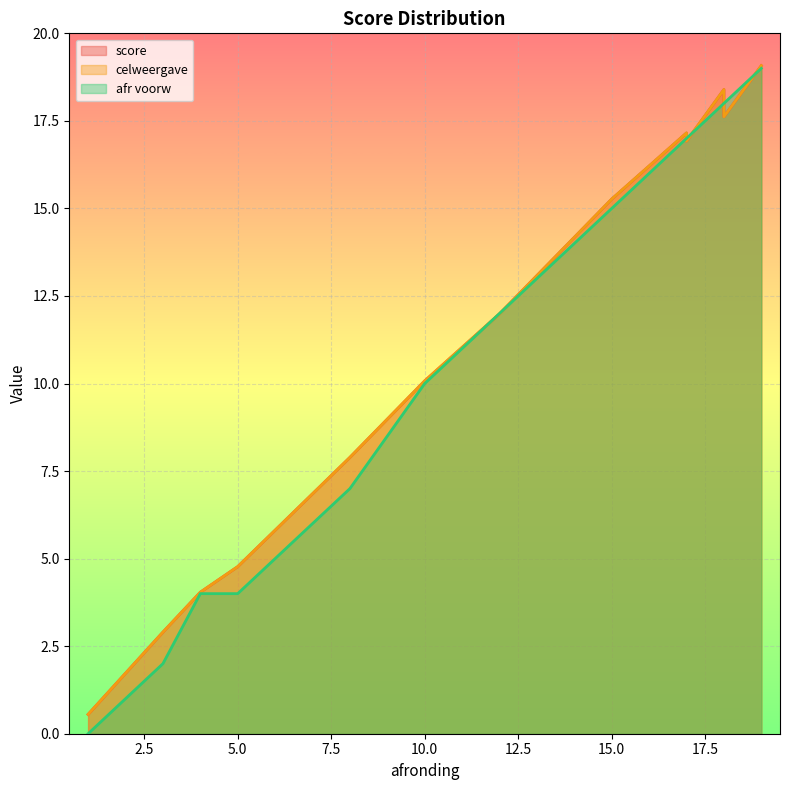

The value of celweergave at 19 is 19.1. True or false?

True